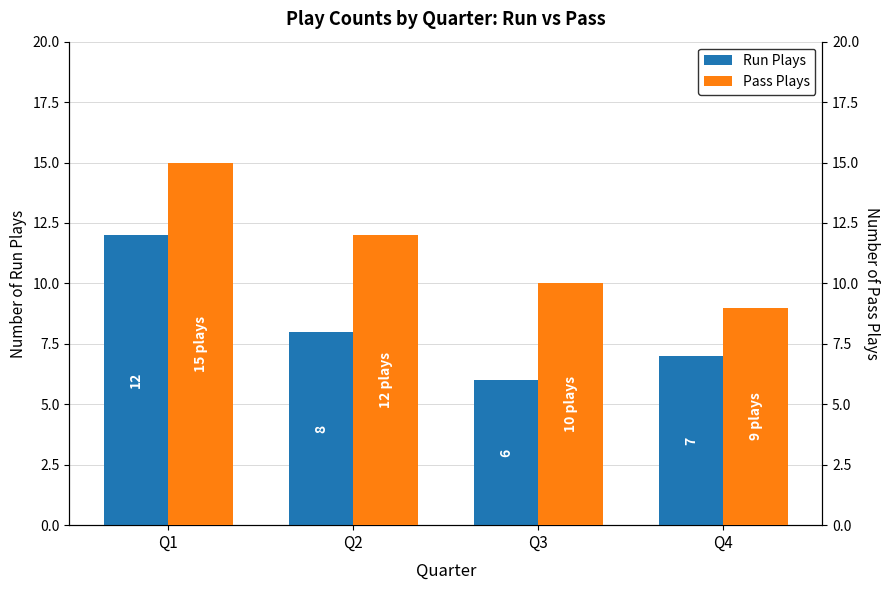

Is the value of Run Plays at Q2 greater than the value of Pass Plays at Q3?

No